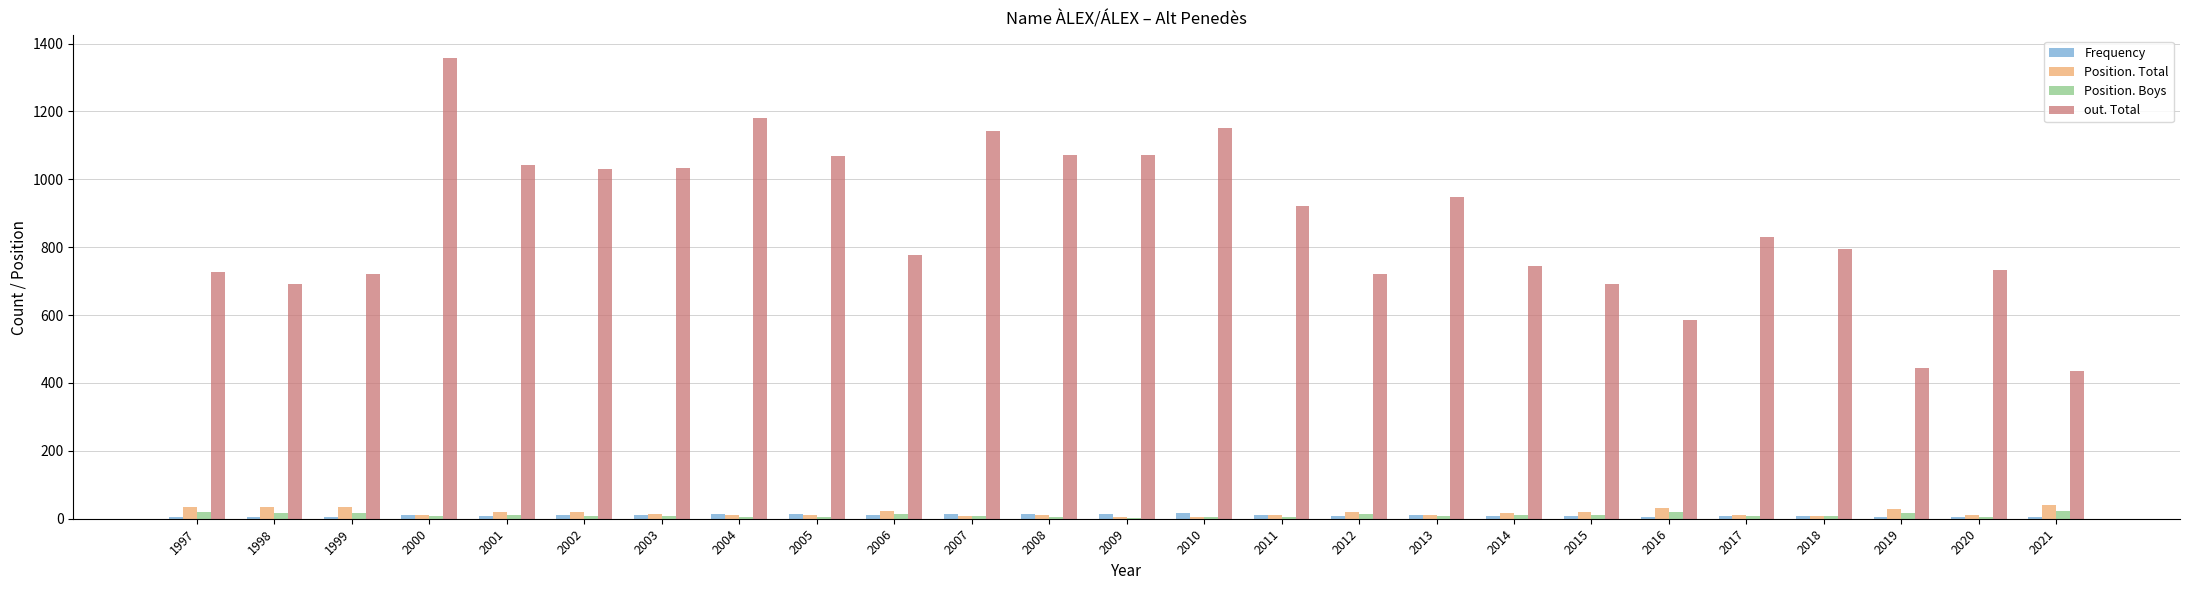

Which series has the widest spread of values?

out. Total